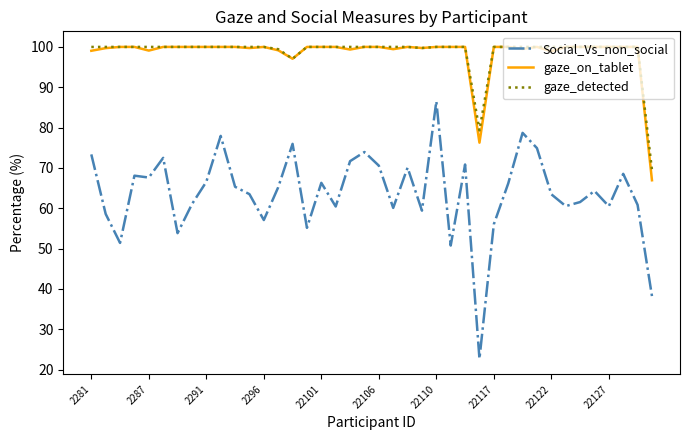

What is the smallest value displayed?

22.7